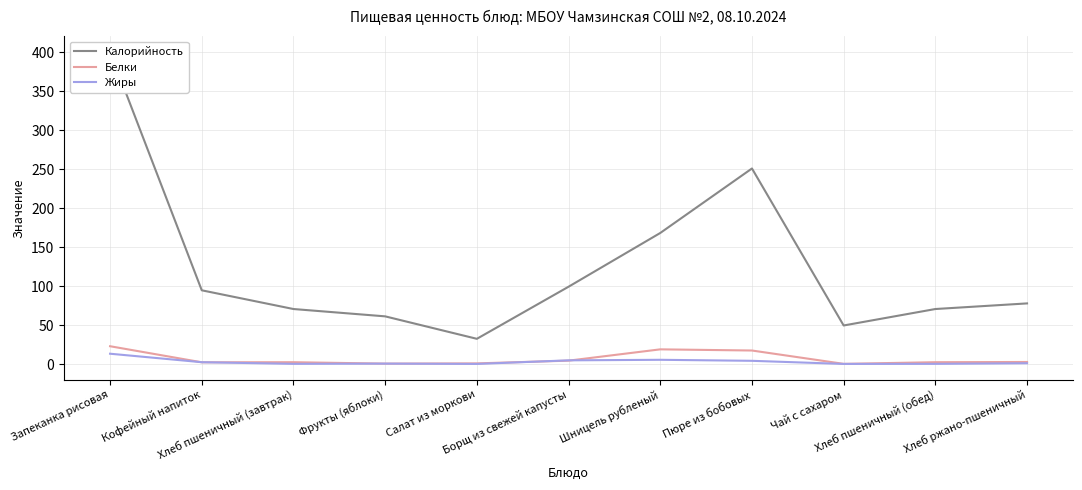

What is the minimum value shown in the chart?

0.1